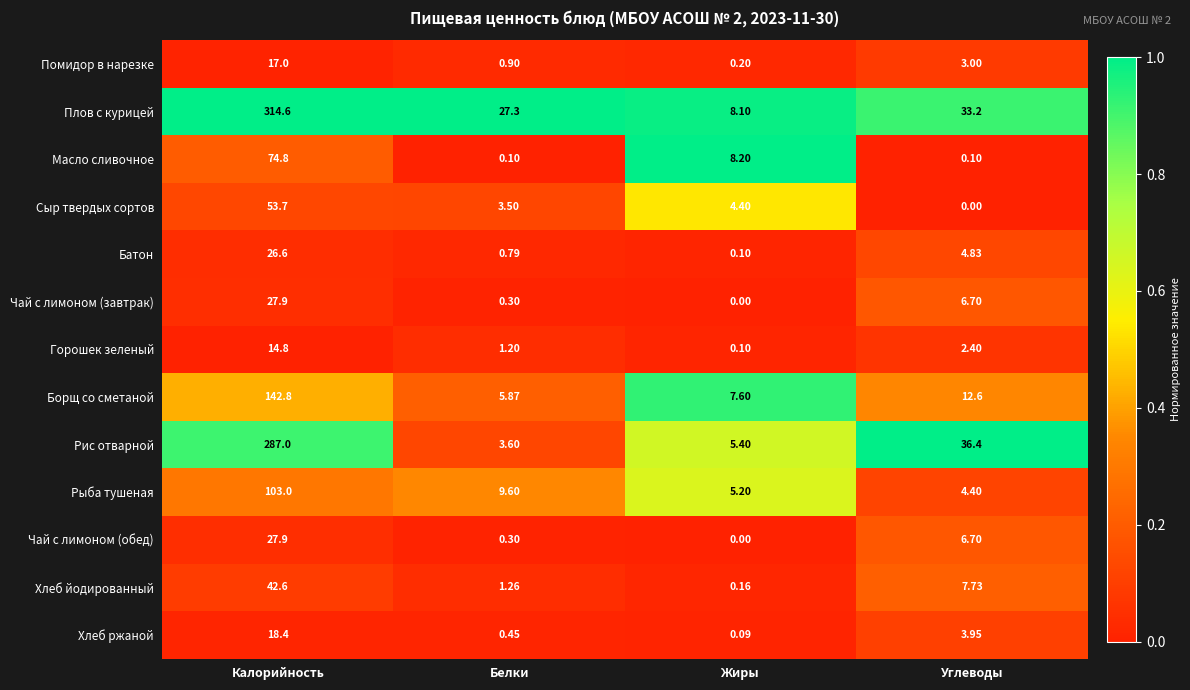

At which label does Горошек зеленый reach its peak?

Калорийность